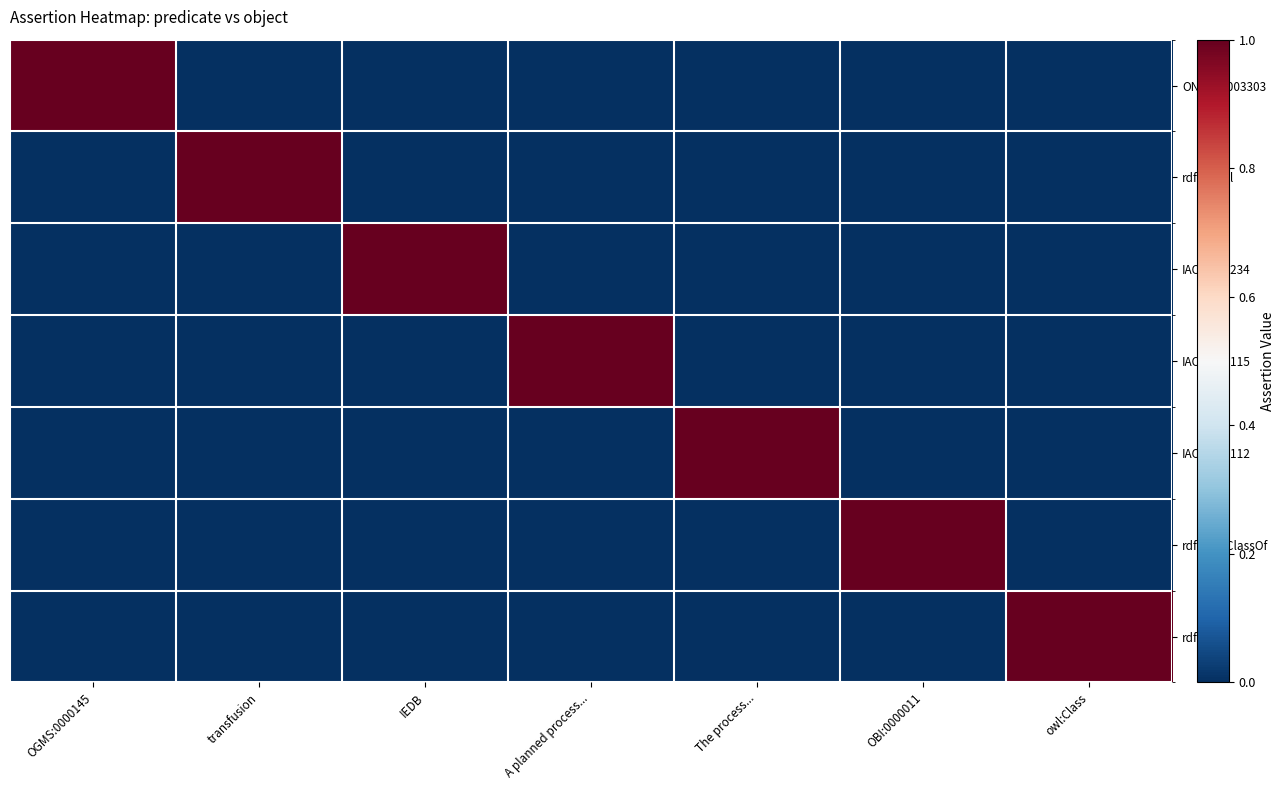

Between The process... and owl:Class, which series saw the biggest shift?

IAO:0000112